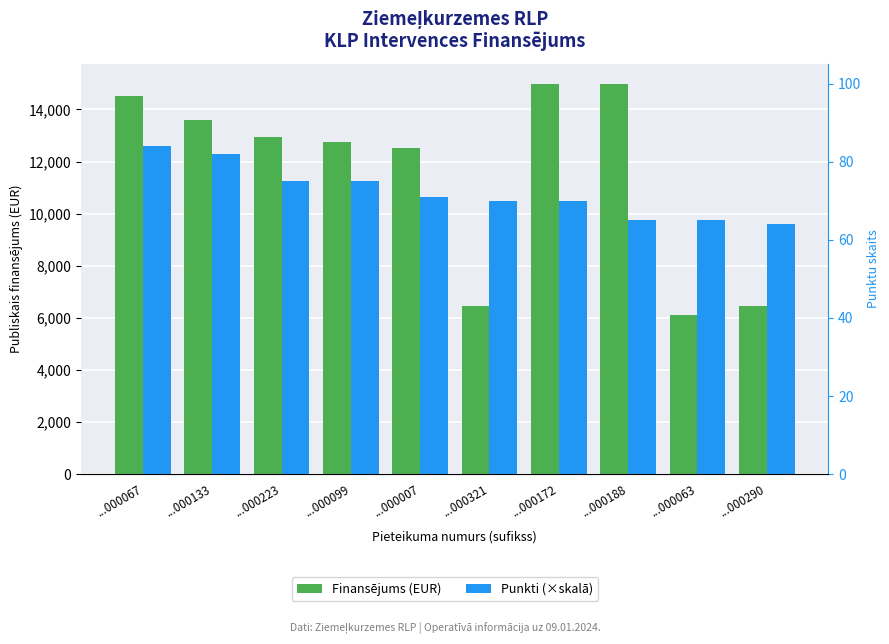

What is the value of the Finansējums (EUR) bar at the 4th from the left?

12740.6